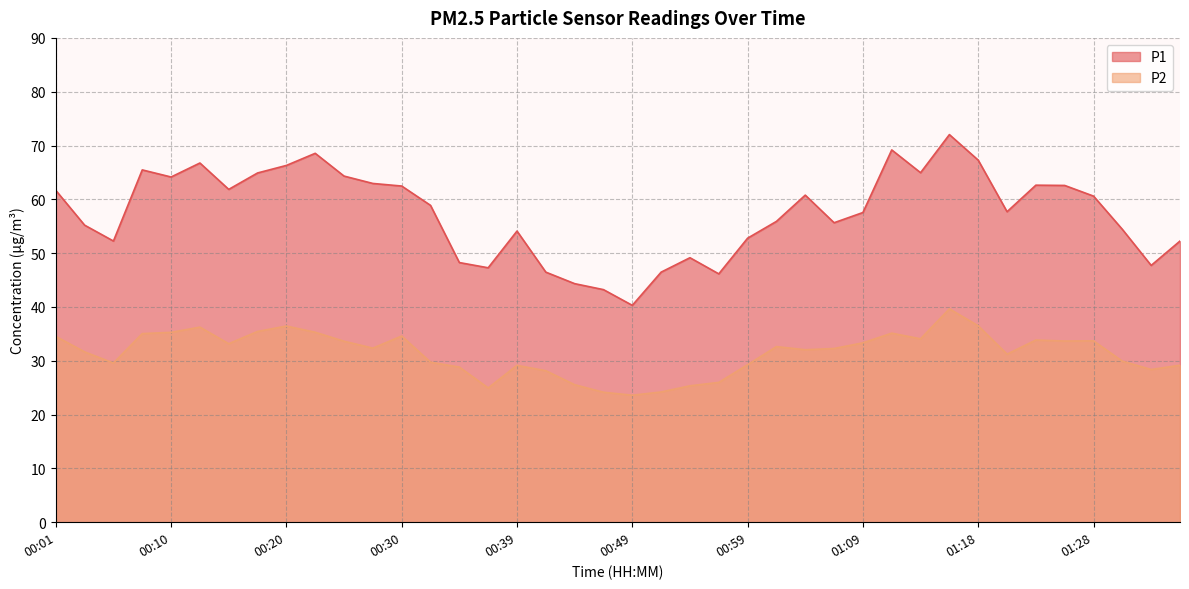

True or false: P1 and P2 intersect in this chart.

False